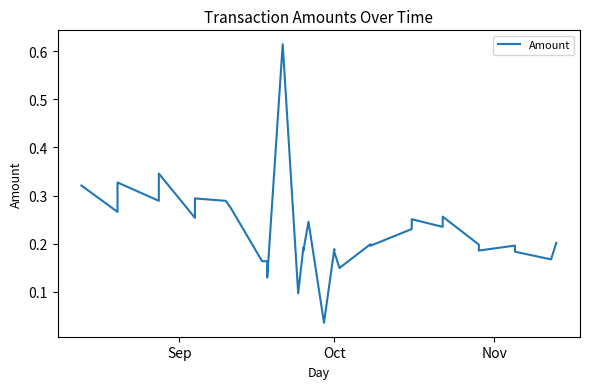

True or false: the data shows 0.3 at 16.

False